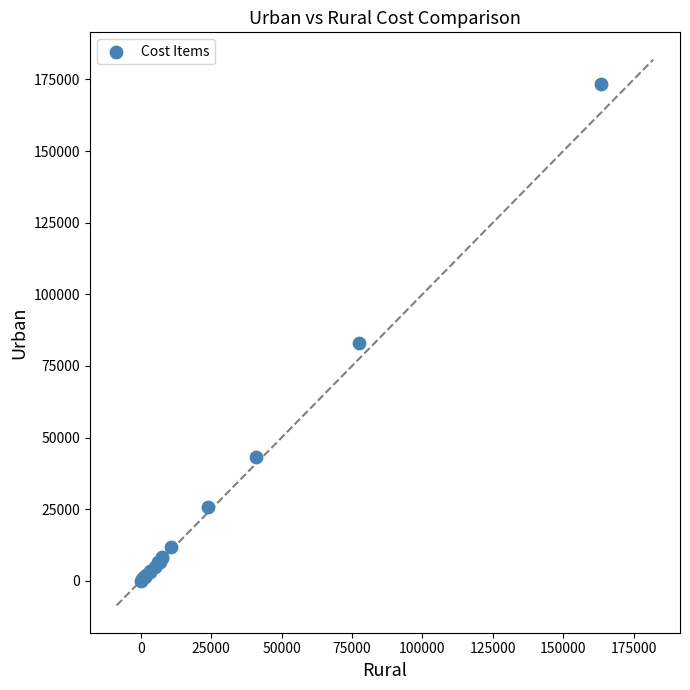

What Y value in the scatter plot is closest to 86661?

82986.2